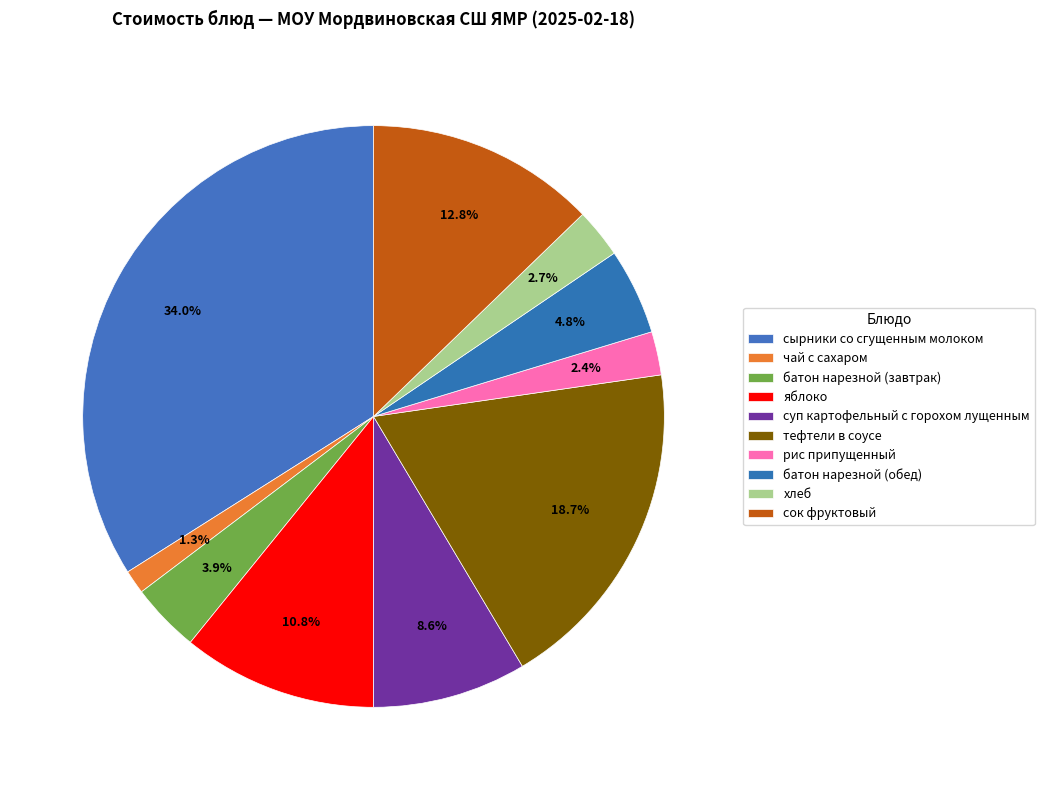

Count the number of slices in the pie.

10